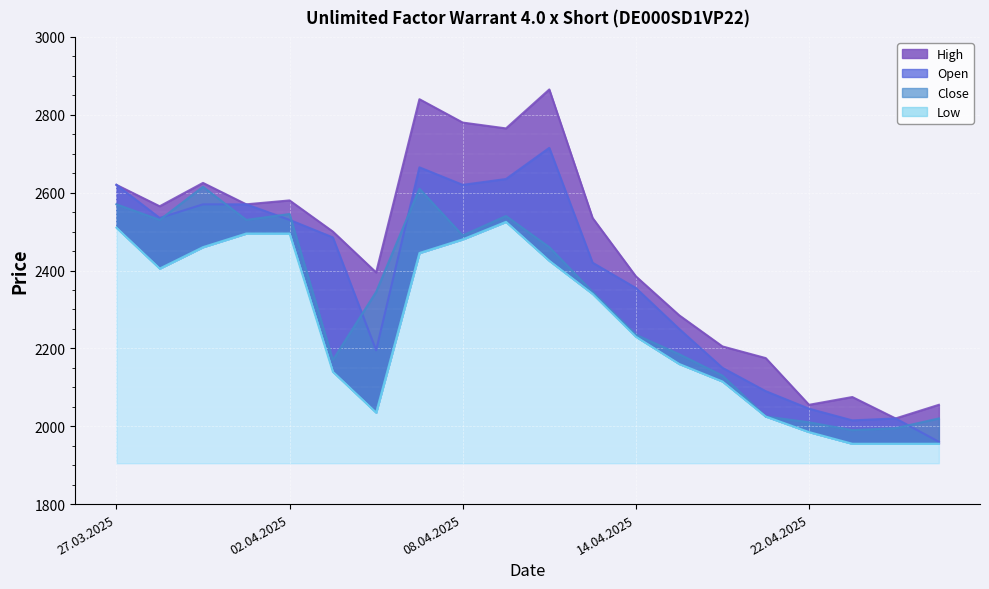

In Low, how many points are lower than both neighbors (excluding endpoints)?

2